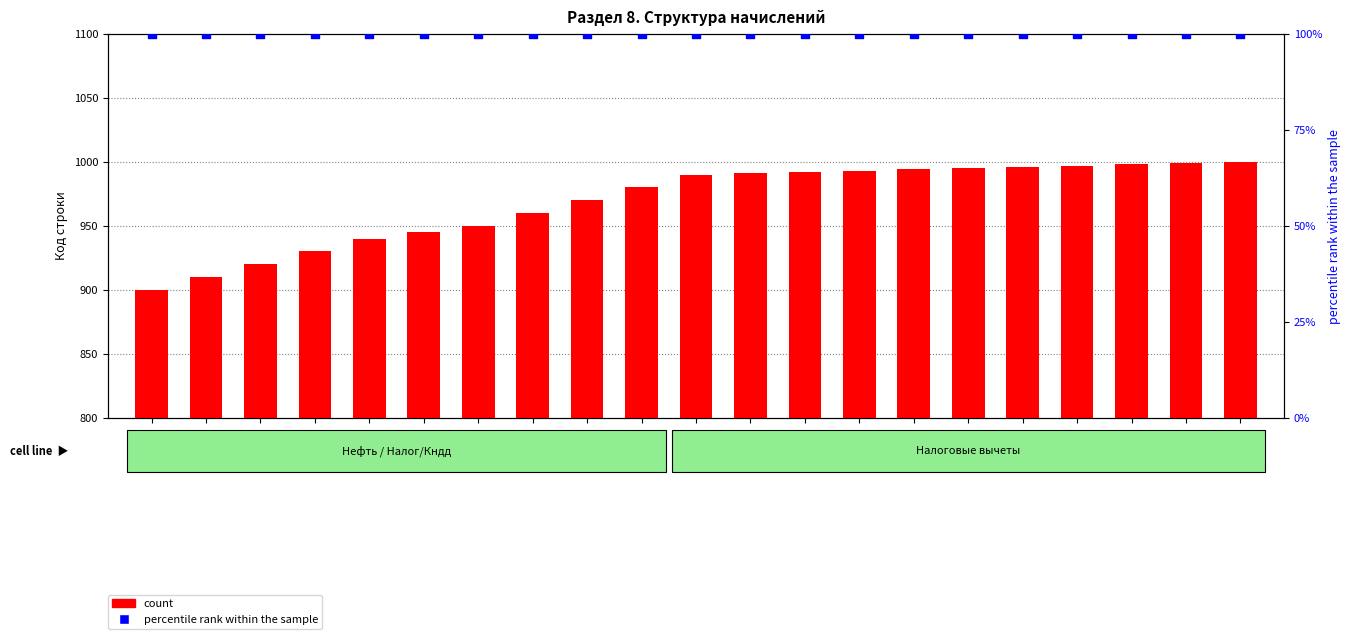

Which series reaches the minimum Y coordinate?

percentile rank within the sample